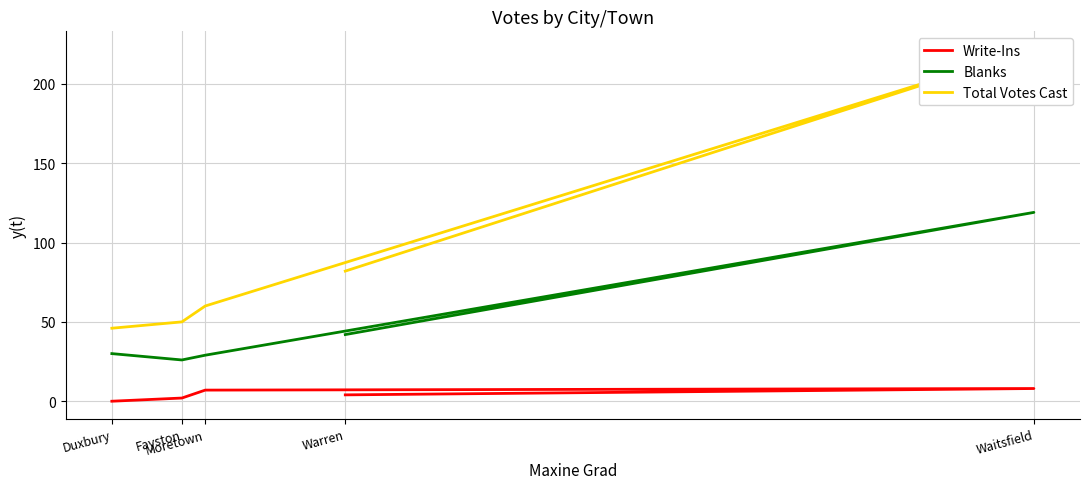

How many series are shown in this chart?

3